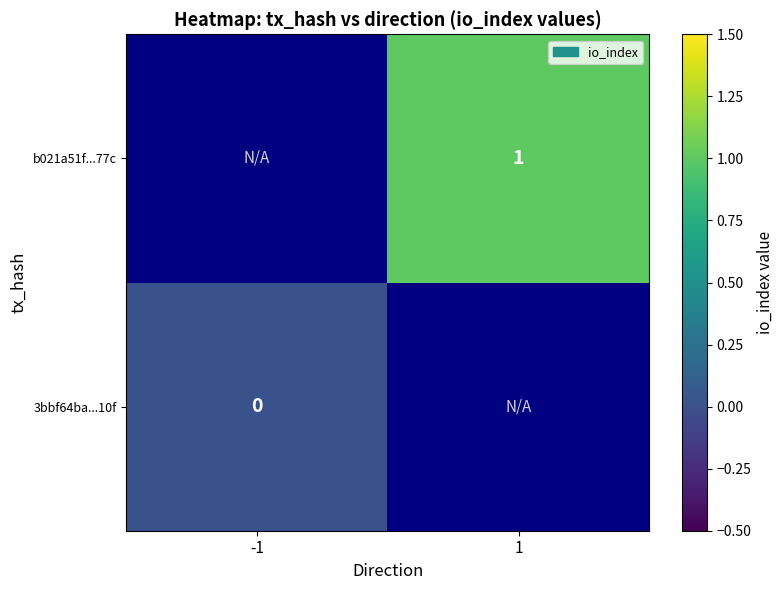

True or false: b021a51f...77c has a value of 0 at 1.

False